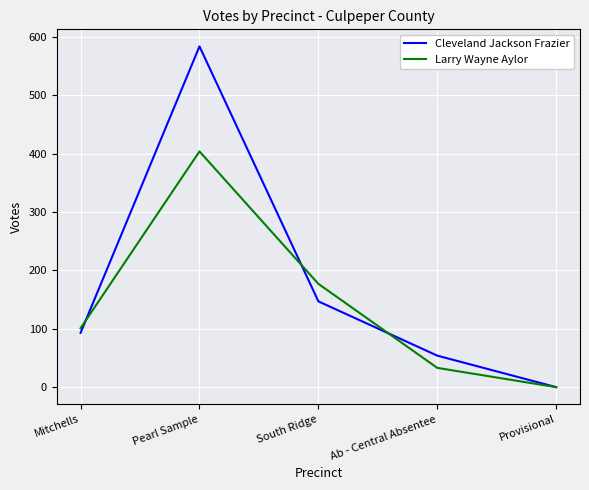

Reading left to right, transcribe all the data shown in this chart.

Cleveland Jackson Frazier: Mitchells=93	Pearl Sample=584	South Ridge=147	Ab - Central Absentee=54	Provisional=0
Larry Wayne Aylor: Mitchells=101	Pearl Sample=404	South Ridge=177	Ab - Central Absentee=33	Provisional=0